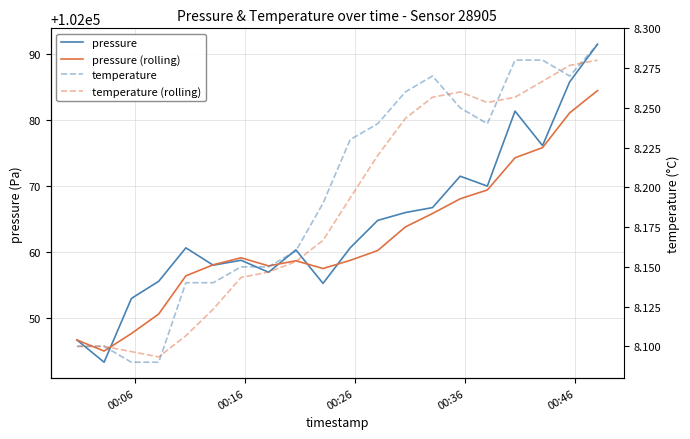

What is the lowest value of the temperature (rolling) series?

8.1